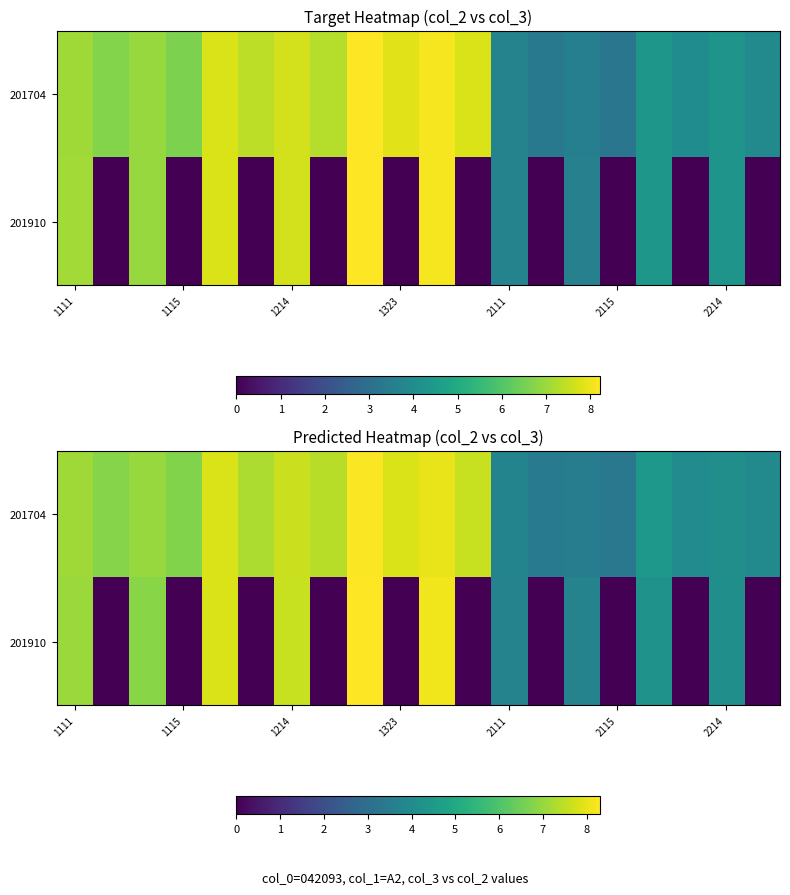

At how many categories does at least one series exceed 0?

20